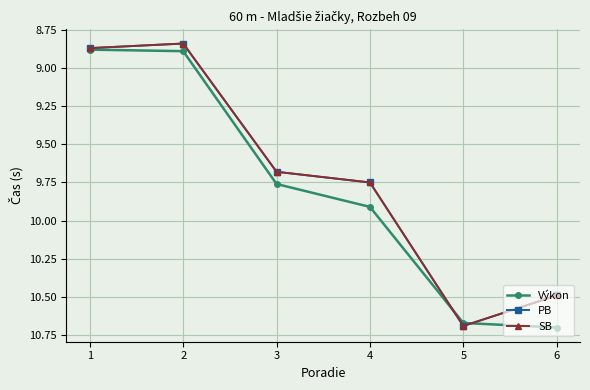

Does the chart have visible grid lines?

Yes